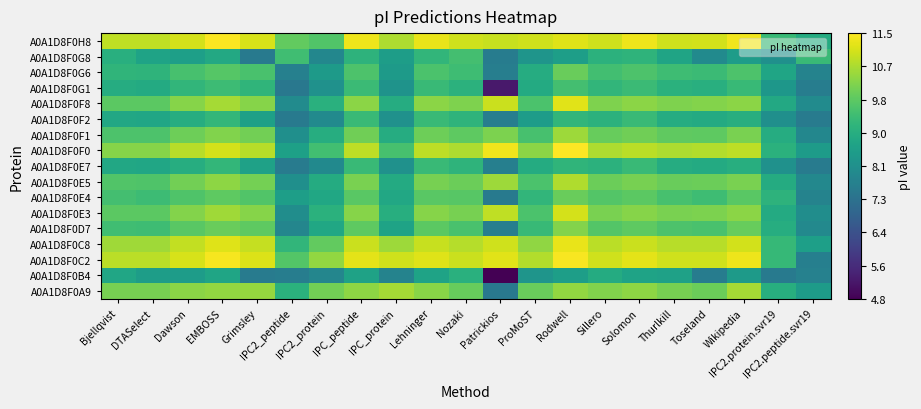

List the series in order of their peak value, highest first.

A0A1D8F0F0, A0A1D8F0H8, A0A1D8F0C2, A0A1D8F0C8, A0A1D8F0F8, A0A1D8F0E3, A0A1D8F0E5, A0A1D8F0A9, A0A1D8F0F1, A0A1D8F0D7, A0A1D8F0G6, A0A1D8F0E4, A0A1D8F0G1, A0A1D8F0G8, A0A1D8F0E7, A0A1D8F0F2, A0A1D8F0B4